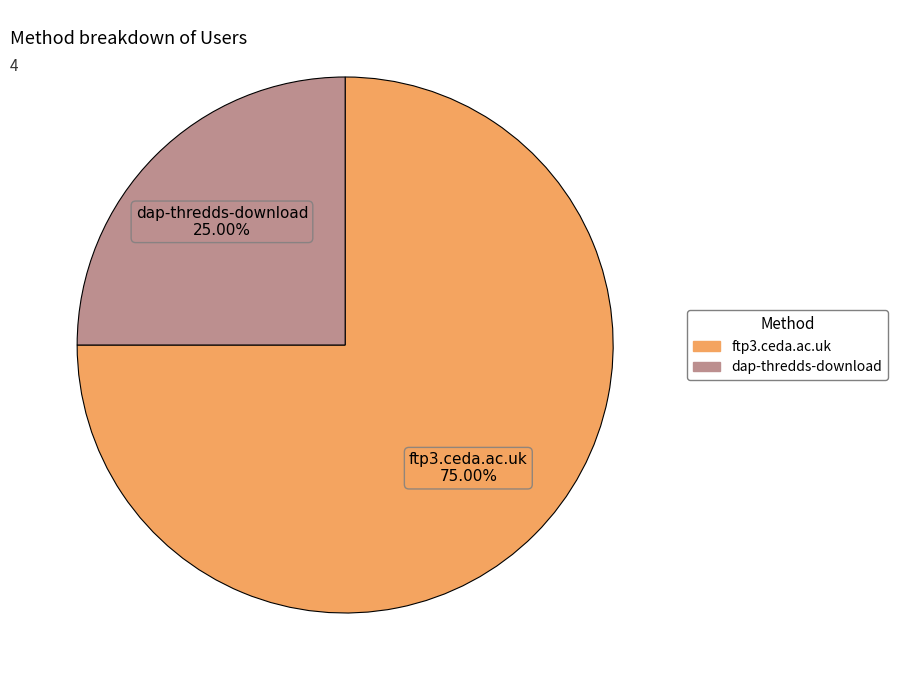

To the nearest percent, what portion does ftp3.ceda.ac.uk represent?

75%